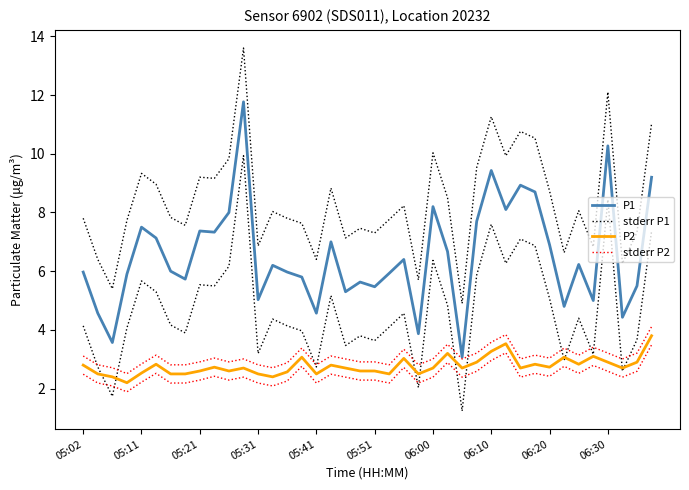

How many distinct data groups are displayed?

4